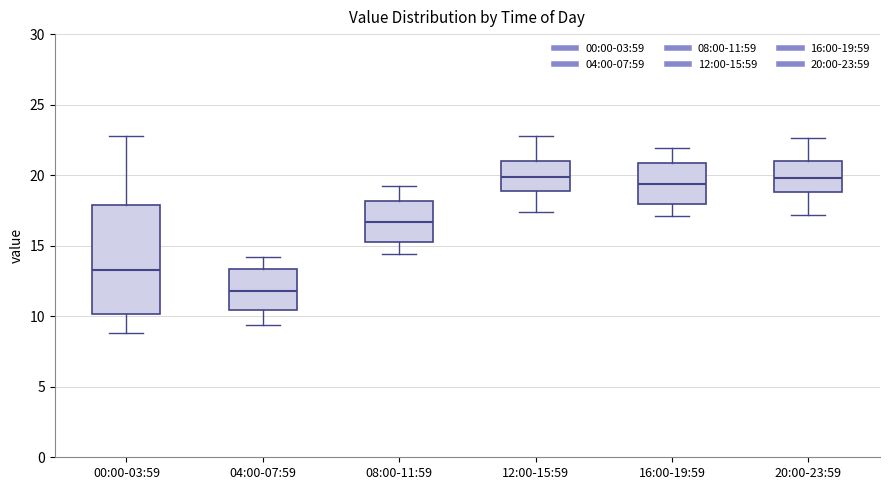

Reading left to right, read every box against the y-axis: the position of its median line, the range the box covers, and the ends of its whiskers. The values are not printed on the chart, so give them approximately, as read against the axis.

00:00-03:59: median 13.5, box 10.0 to 18.0, whiskers 9.0 to 23.0
04:00-07:59: median 12.0, box 10.5 to 13.5, whiskers 9.5 to 14.0
08:00-11:59: median 16.5, box 15.5 to 18.0, whiskers 14.5 to 19.0
12:00-15:59: median 20.0, box 19.0 to 21.0, whiskers 17.5 to 23.0
16:00-19:59: median 19.5, box 18.0 to 21.0, whiskers 17.0 to 22.0
20:00-23:59: median 20.0, box 19.0 to 21.0, whiskers 17.0 to 22.5